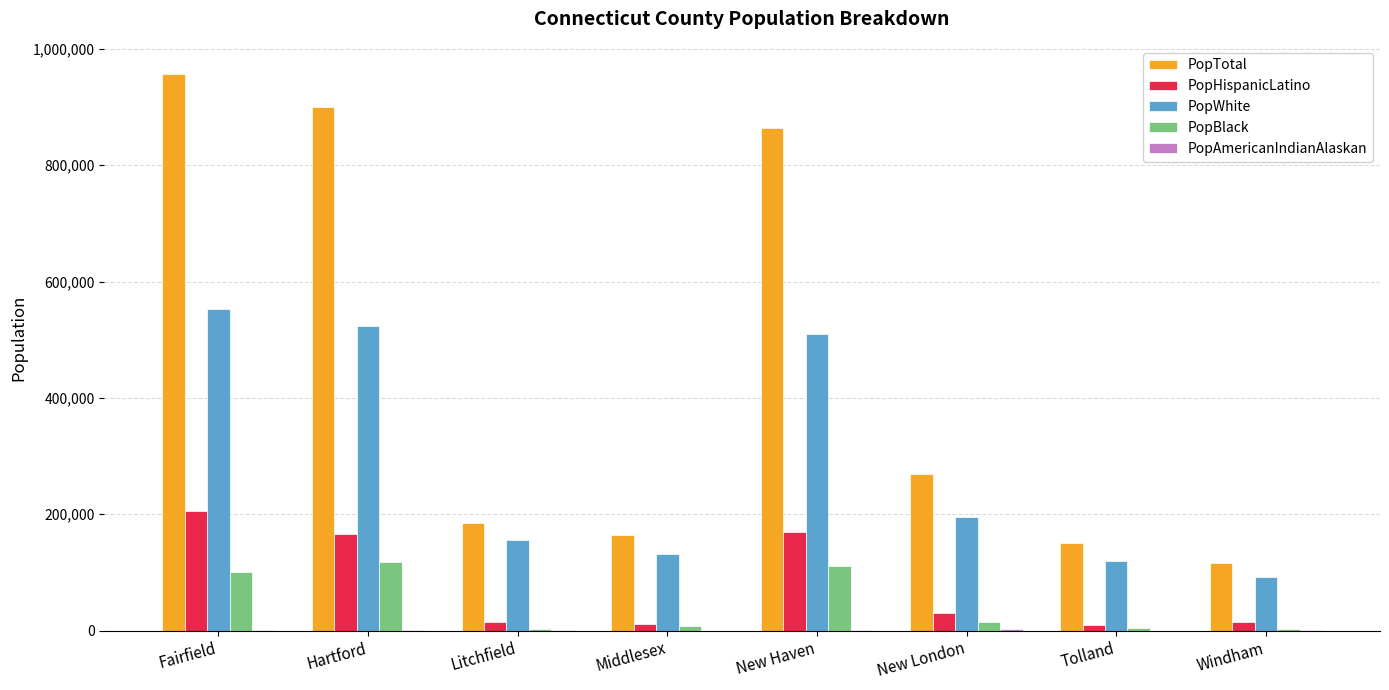

What is the total value across all series at Middlesex?

316342